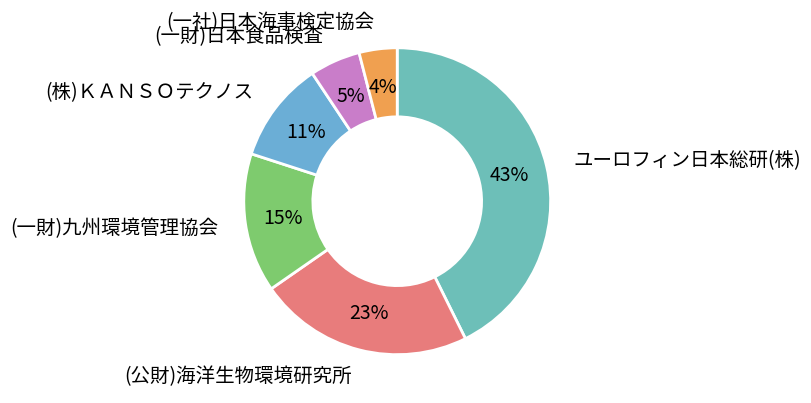

To the nearest percent, what portion does (一社)日本海事検定協会 represent?

4%